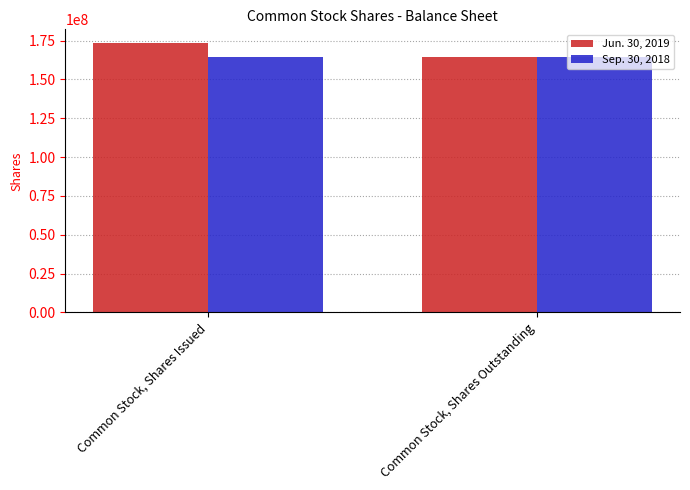

Rank the series at Common Stock, Shares Issued from lowest to highest value.

Sep. 30, 2018, Jun. 30, 2019